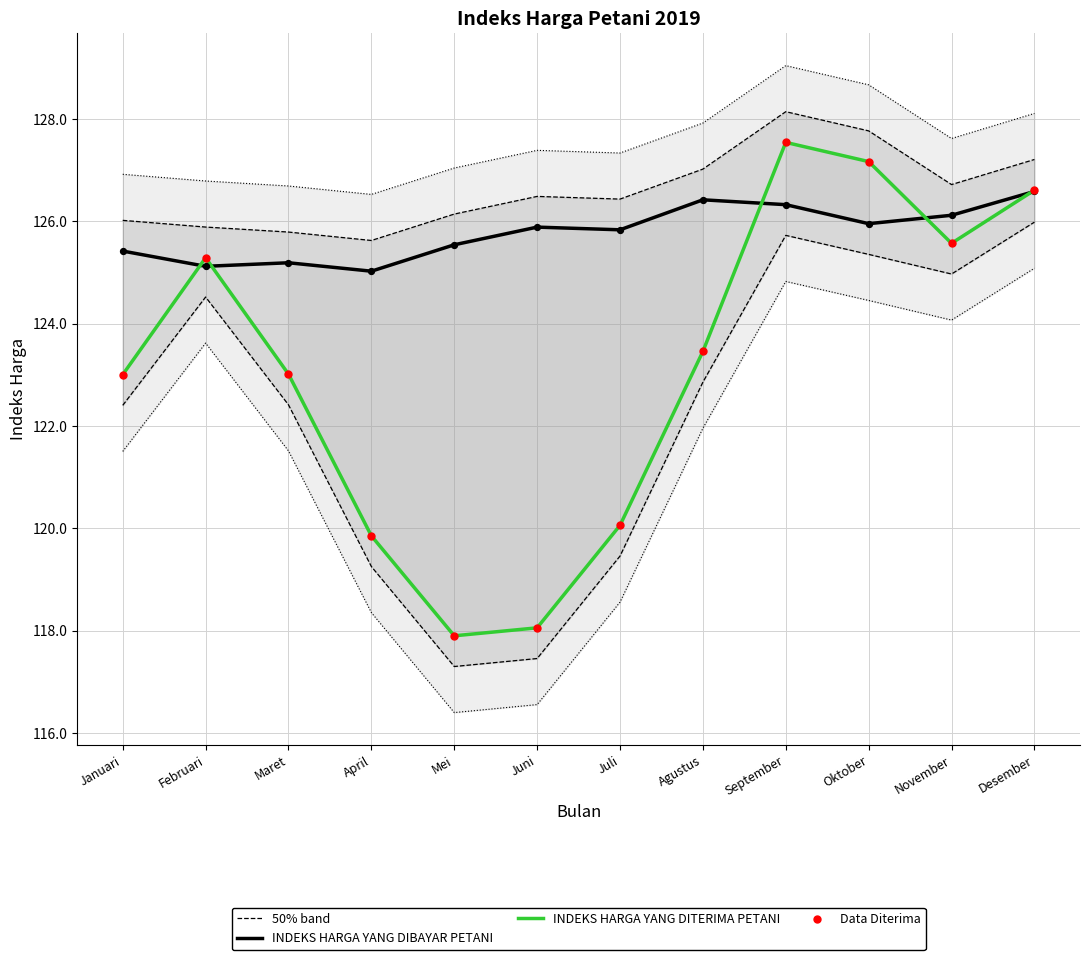

What are all the series names shown in the legend?

50% band, INDEKS HARGA YANG DIBAYAR PETANI, INDEKS HARGA YANG DITERIMA PETANI, Data Diterima